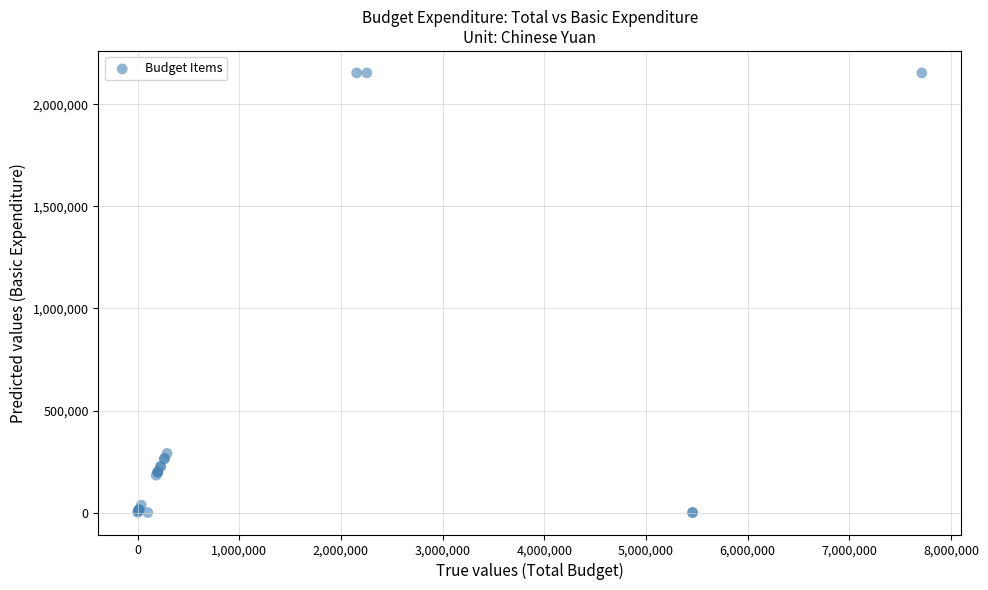

What Y value in the scatter plot is closest to 1077259?

289796.8